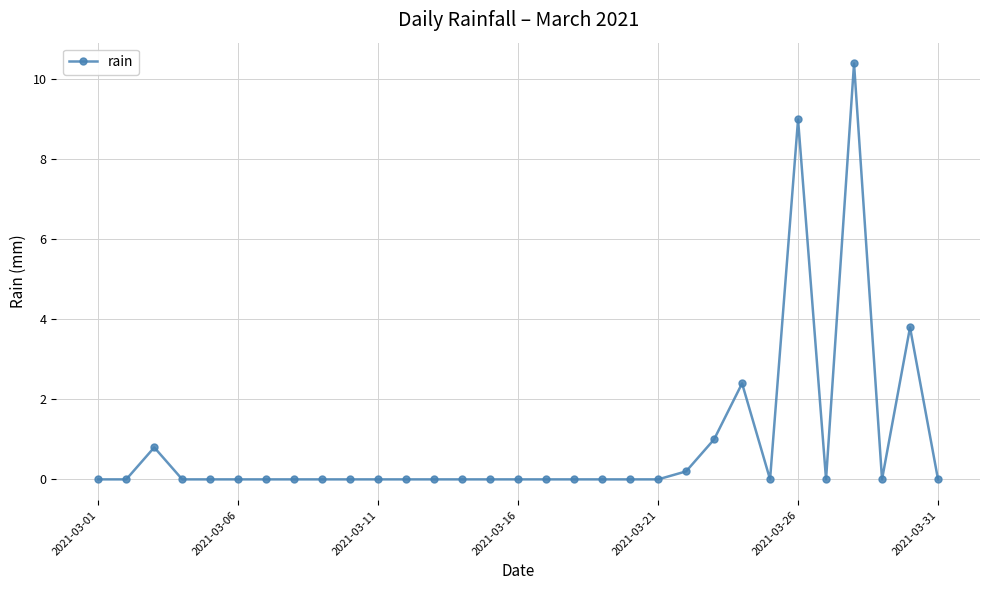

What is the sum of all values?

27.6